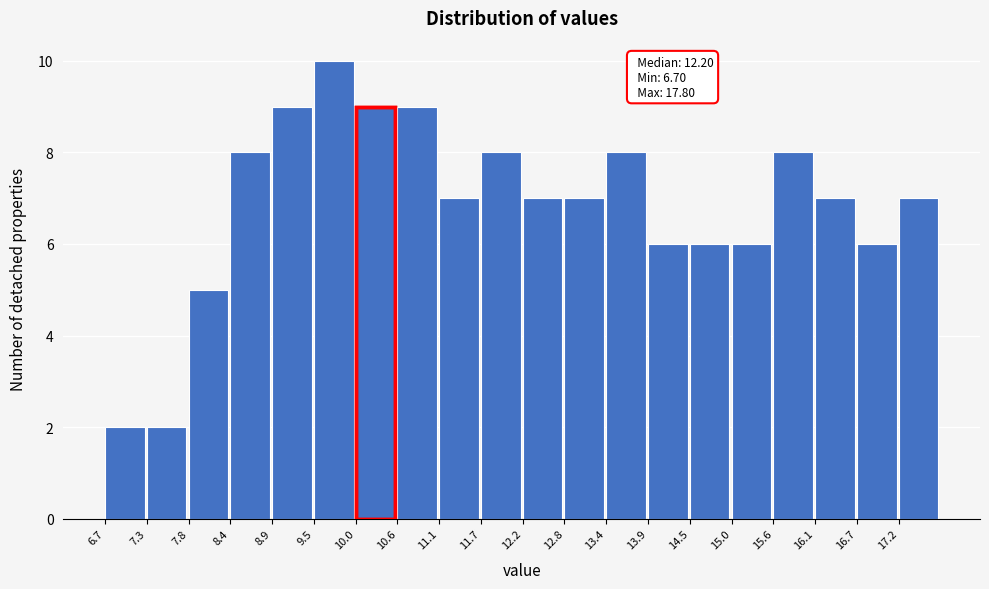

Over which range of the x-axis is the bar tallest?

9.5 to 10.0